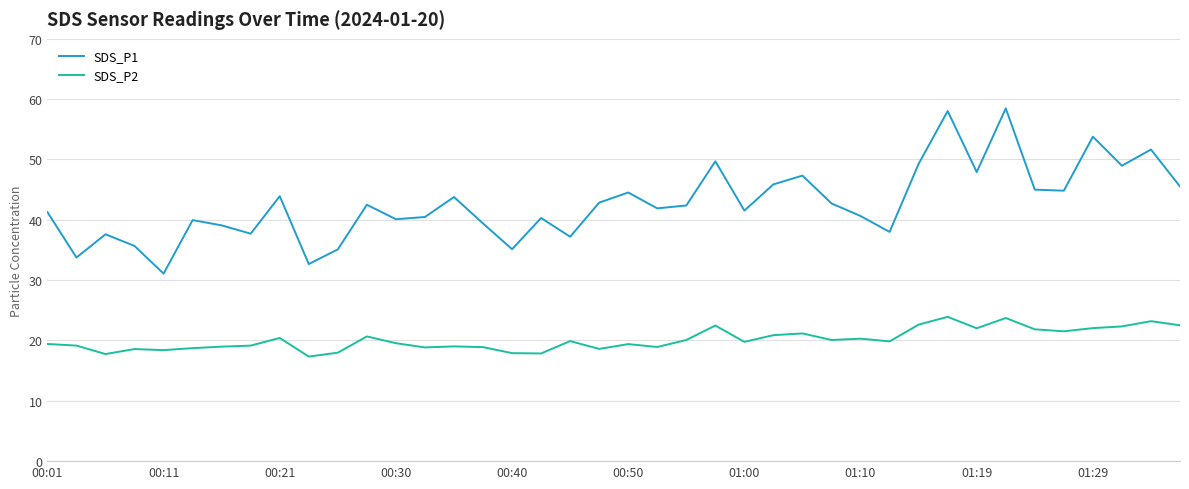

What is the average value of the SDS_P1 series?

42.7